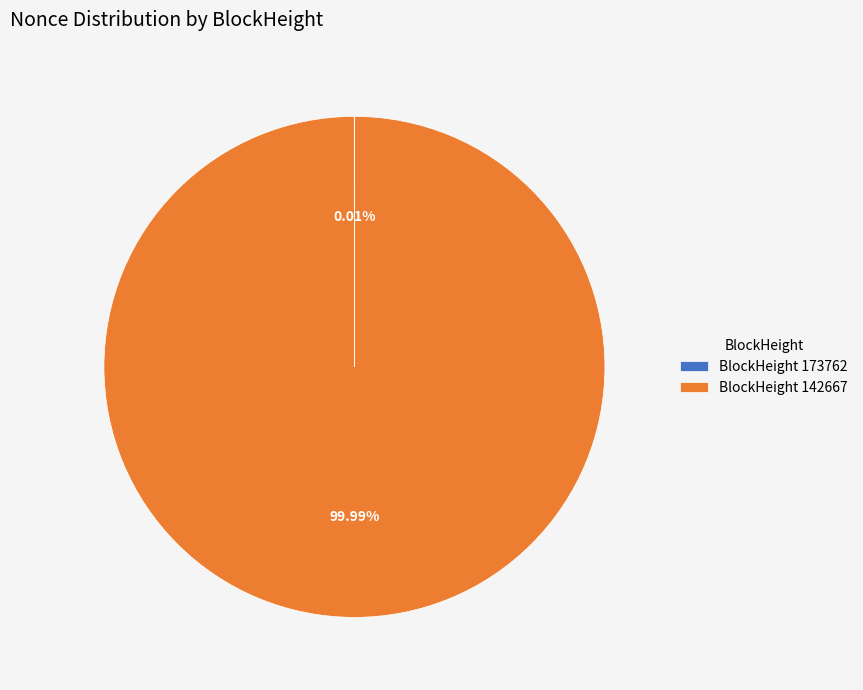

Does BlockHeight 142667 represent more than half of the total?

Yes